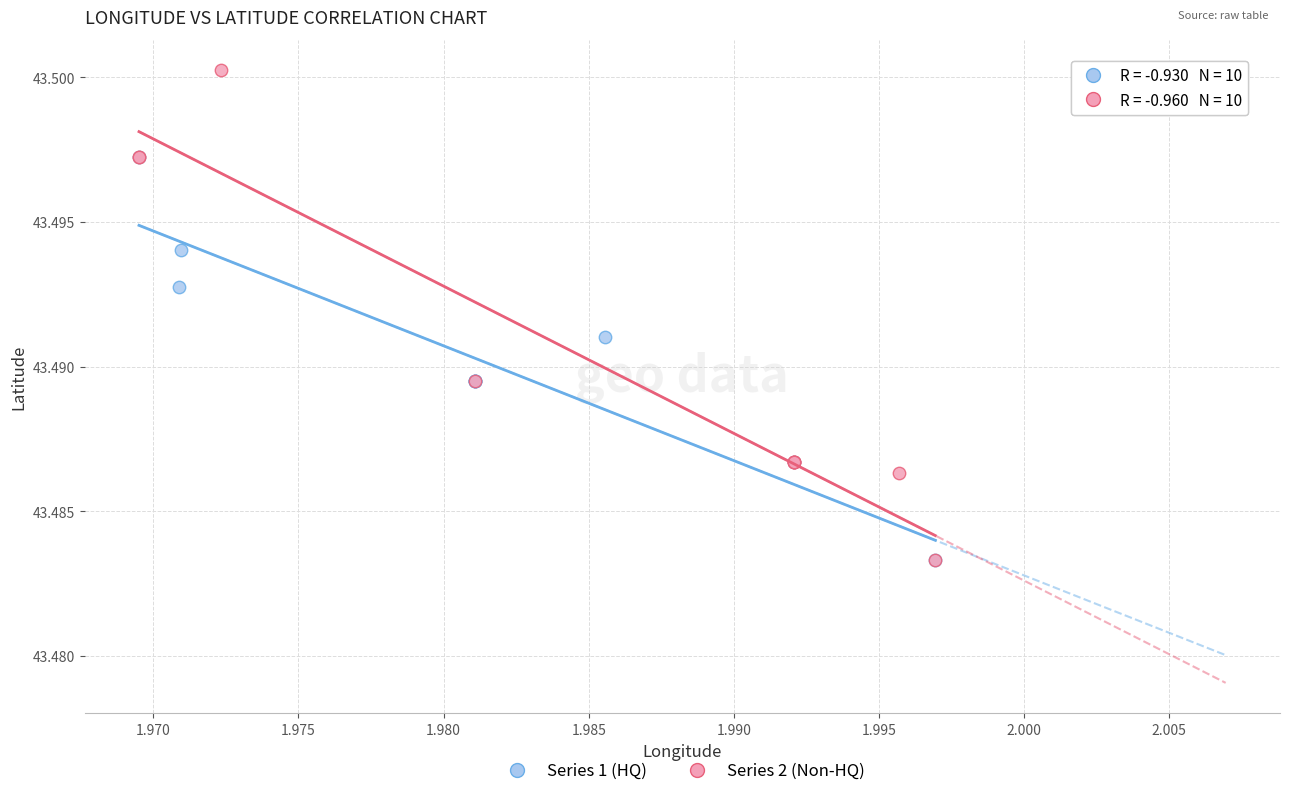

Which series contains the highest Y value?

Series 2 (Non-HQ)